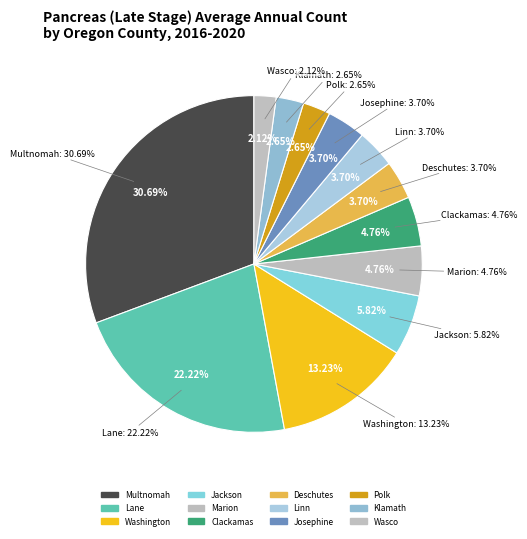

True or false: Wasco County accounts for 2% of the total.

True